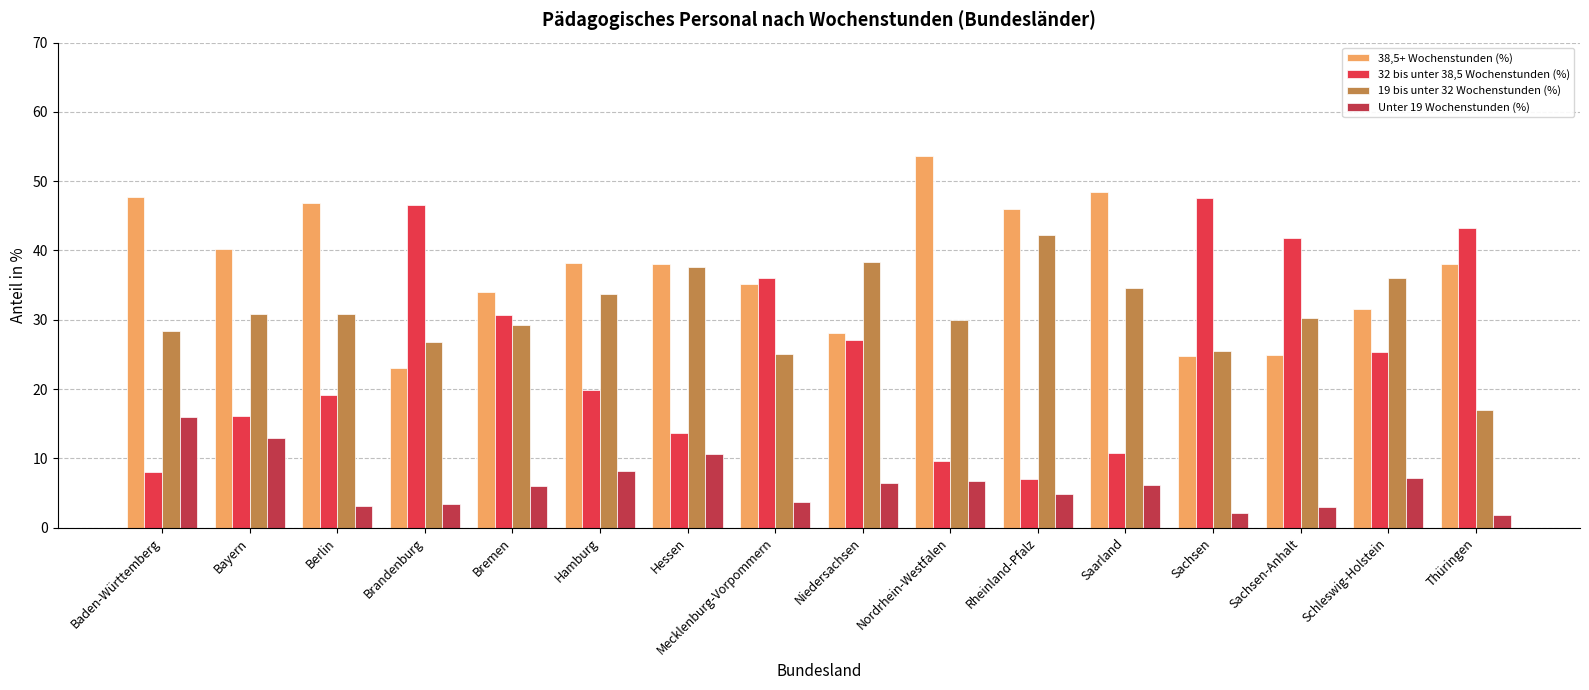

Rank the series at Rheinland-Pfalz from highest to lowest value.

38,5+ Wochenstunden (%), 19 bis unter 32 Wochenstunden (%), 32 bis unter 38,5 Wochenstunden (%), Unter 19 Wochenstunden (%)